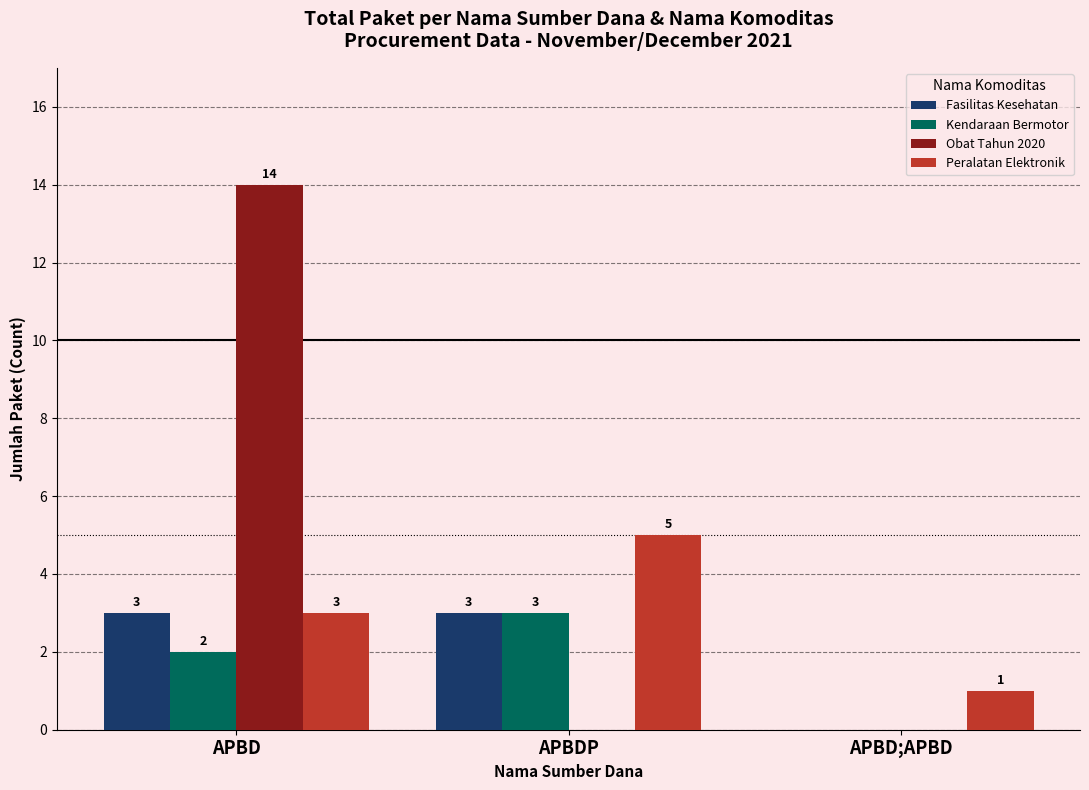

Count the number of data series in this chart.

4